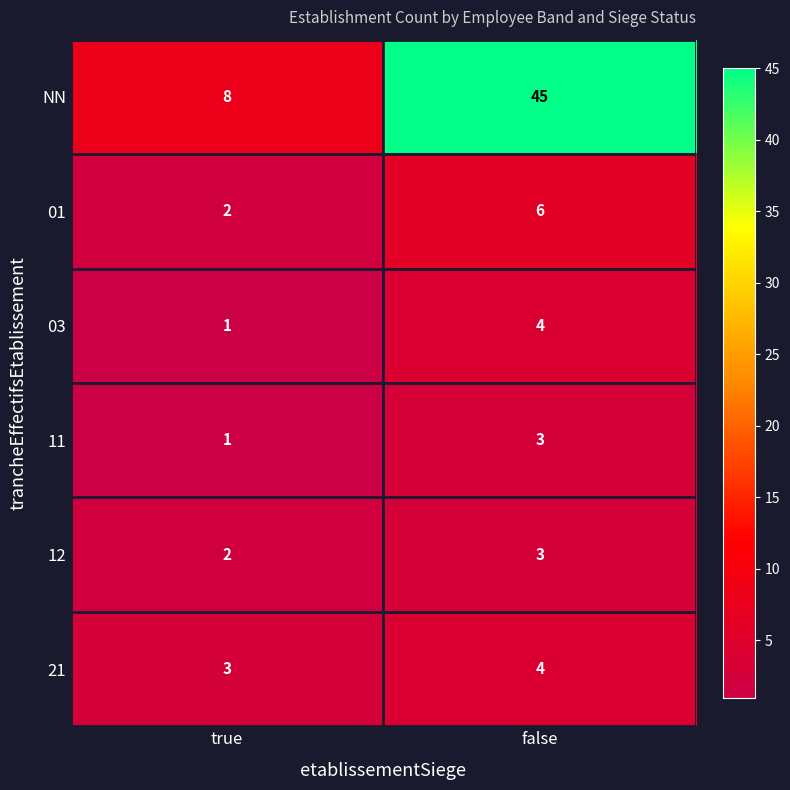

The 12 series shows 3 at false. True or false?

True